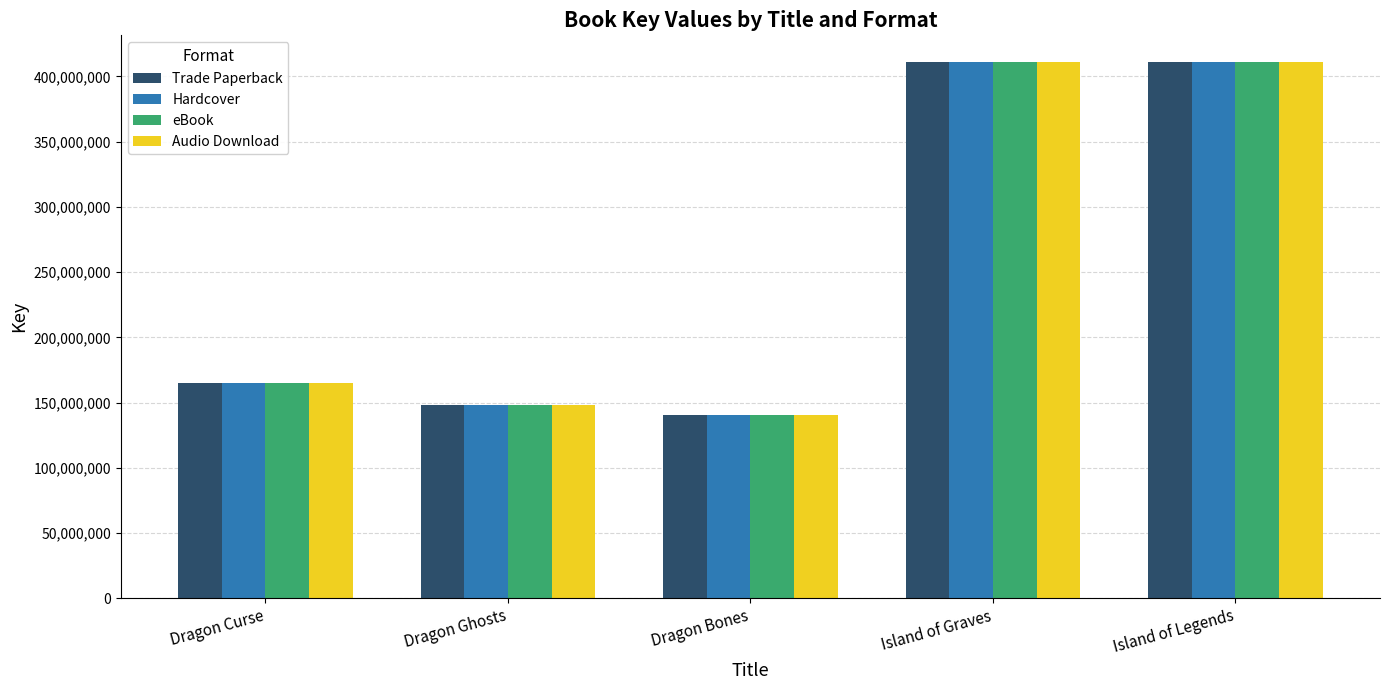

What is the smallest value displayed?

140263132